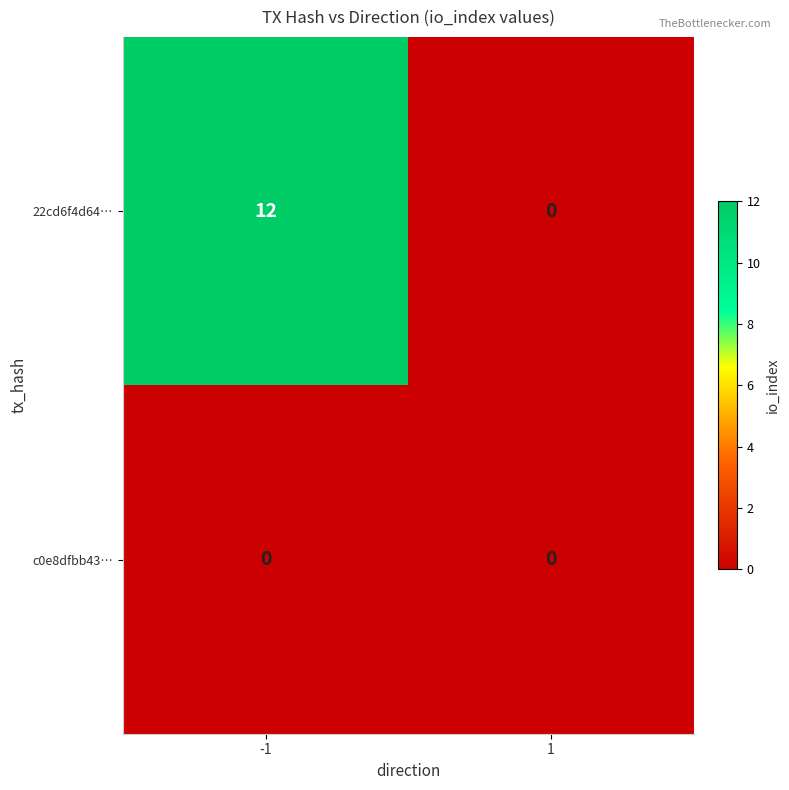

Reading left to right, extract all data points from this chart.

22cd6f4d64…: -1=12	1=0
c0e8dfbb43…: -1=0	1=0